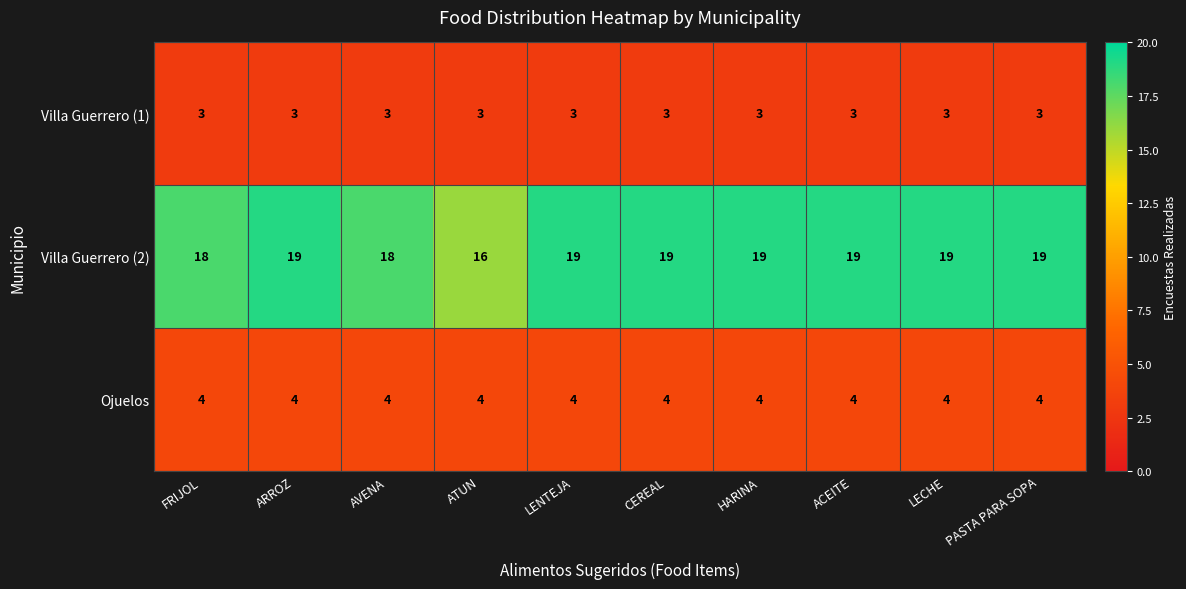

Read the Villa Guerrero (2) value at FRIJOL.

18